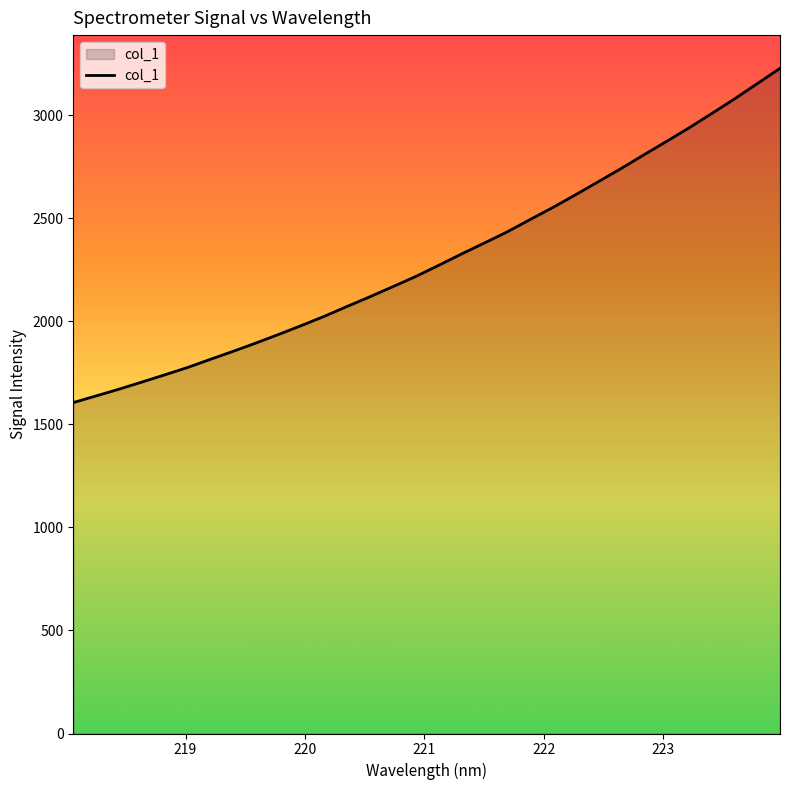

Rank the categories by value from lowest to highest.

218.0596, 218.2508, 218.442, 218.6332, 218.8244, 219.0156, 219.2067, 219.3979, 219.589, 219.7801, 219.9712, 220.1623, 220.3533, 220.5444, 220.7354, 220.9264, 221.1174, 221.3083, 221.4993, 221.6902, 221.8812, 222.0721, 222.263, 222.4538, 222.6447, 222.8355, 223.0264, 223.2172, 223.408, 223.5987, 223.7895, 223.9802